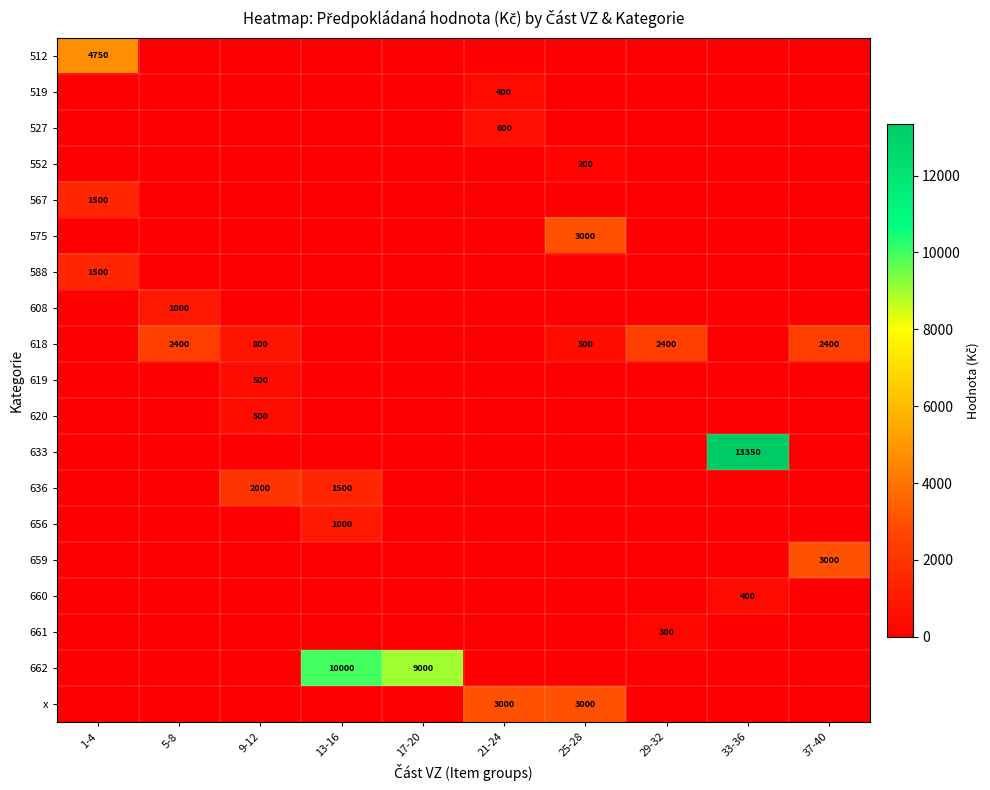

The value of 636 at 13-16 is 768. True or false?

False